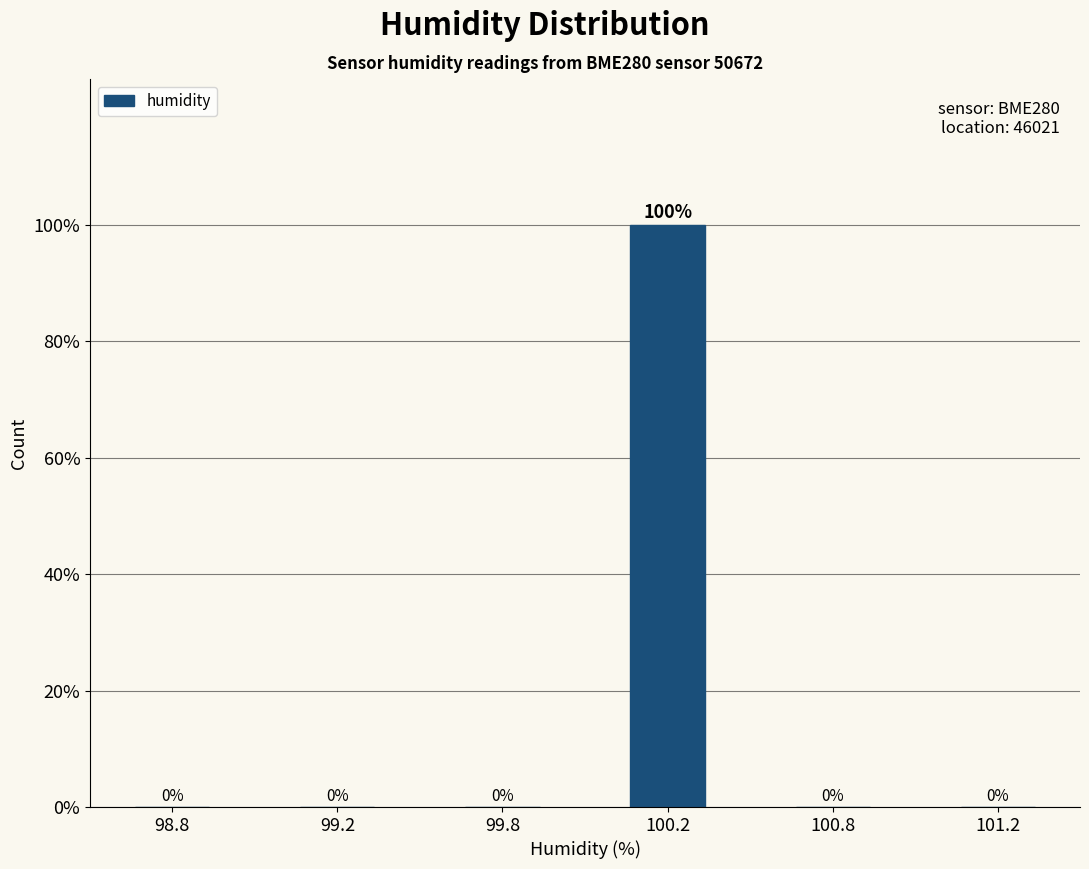

Reading right to left, extract all data points from this chart.

101.2=0	100.8=0	100.2=100	99.8=0	99.2=0	98.8=0